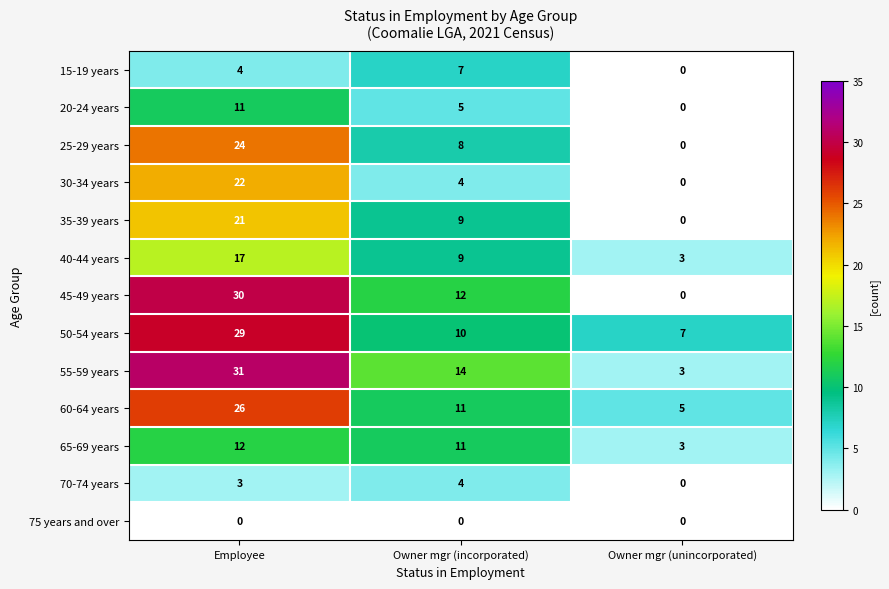

What is the difference between the maximum and second lowest values in the 20-24 years series?

6